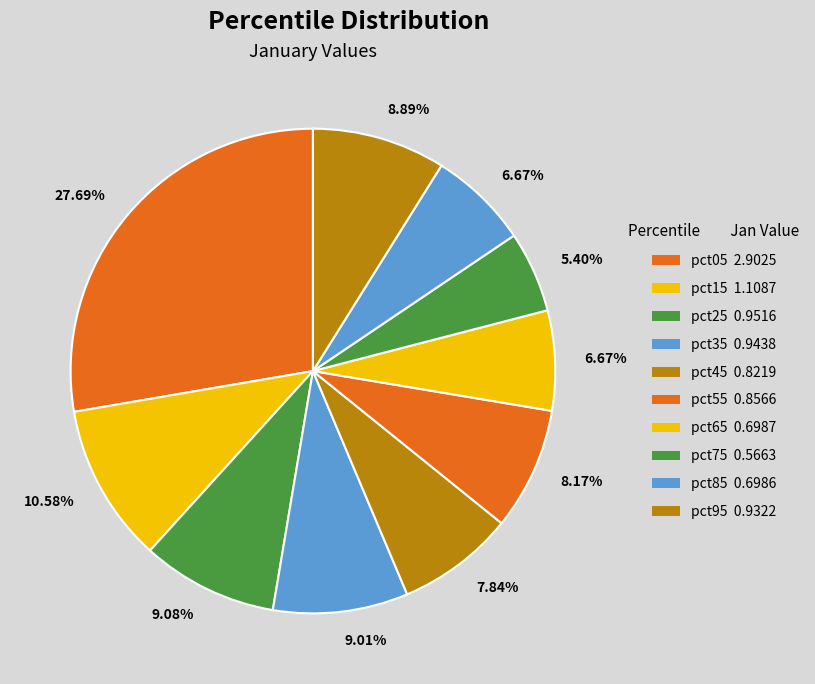

Is the sum of pct15 and pct05 greater than half?

No